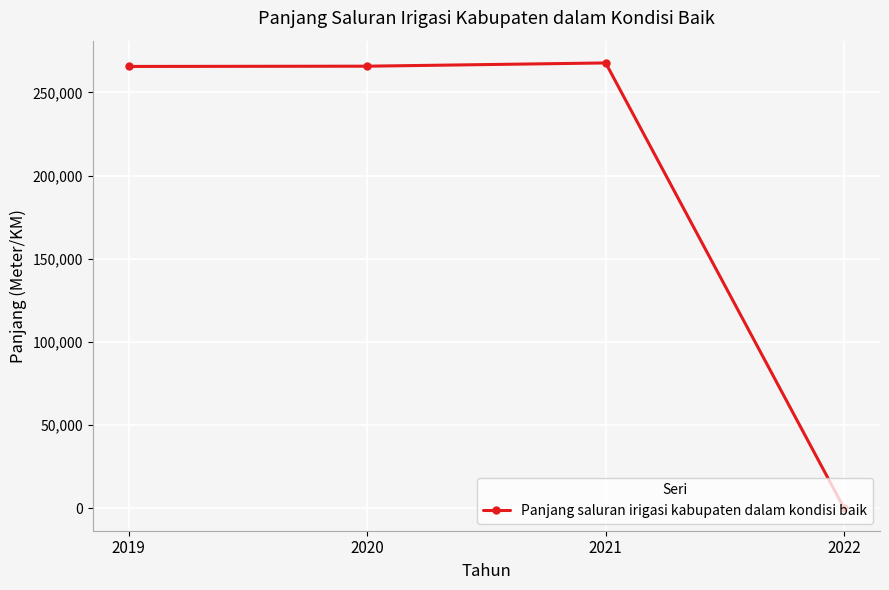

What is the ratio of the value at 2019 to the value at 2020?

1.0